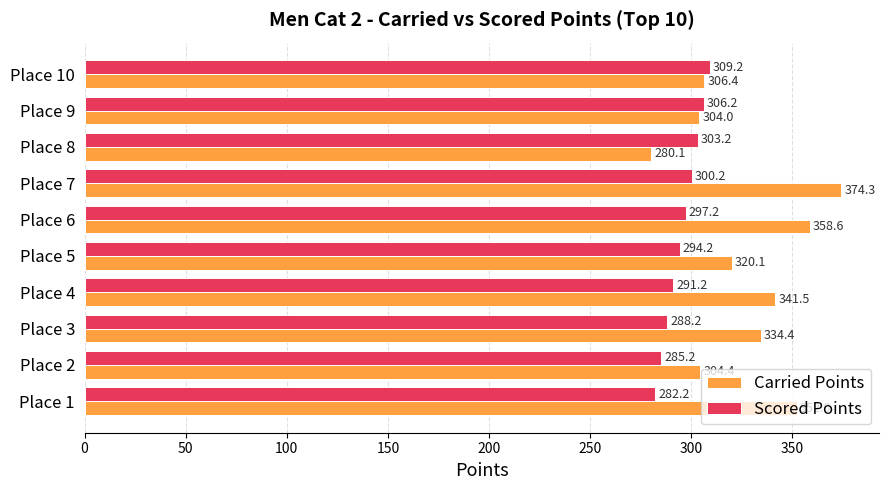

What is the difference between the maximum and minimum values in the Scored Points series?

27.0